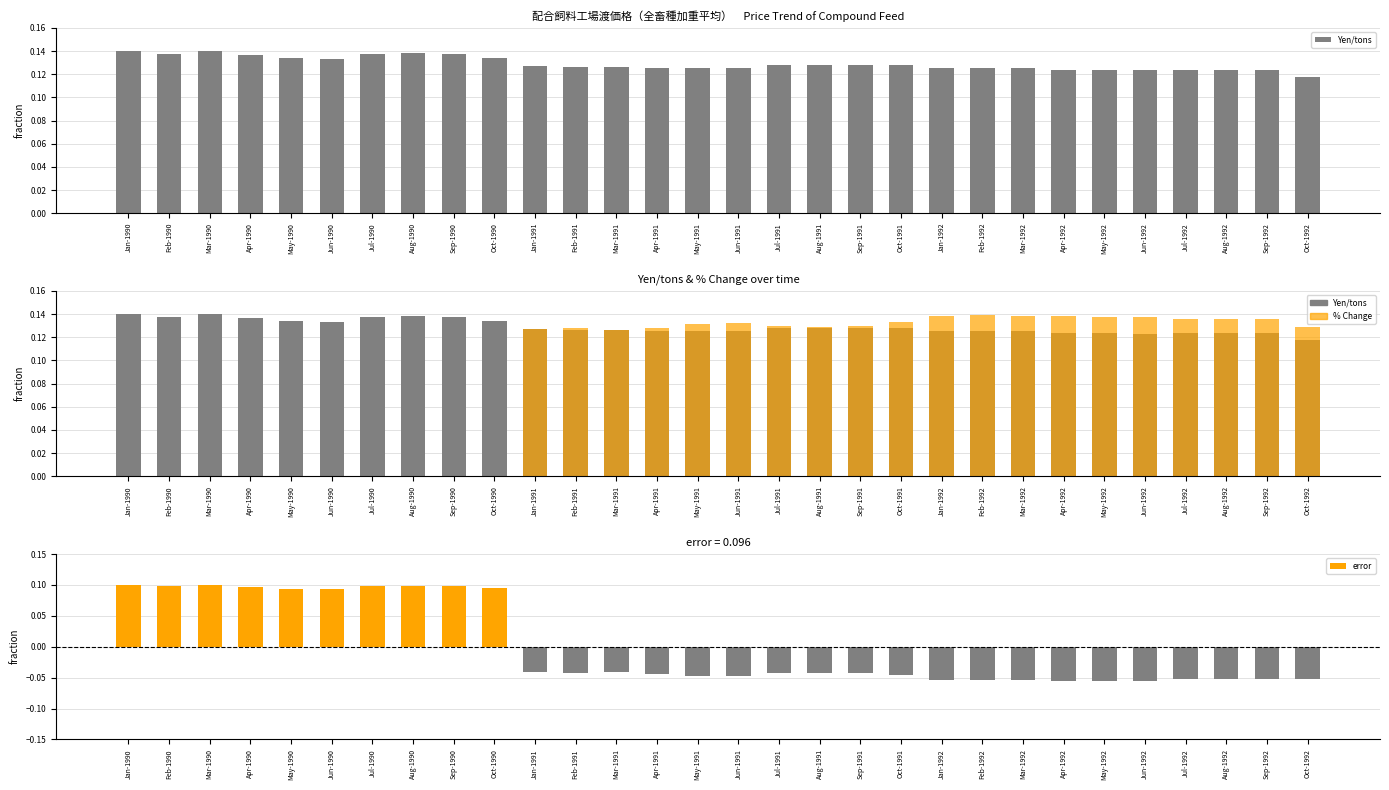

Reading right to left, transcribe all the data shown in this chart.

Yen/tons: Oct-1992=0.1	Sep-1992=0.1	Aug-1992=0.1	Jul-1992=0.1	Jun-1992=0.1	May-1992=0.1	Apr-1992=0.1	Mar-1992=0.1	Feb-1992=0.1	Jan-1992=0.1	Oct-1991=0.1	Sep-1991=0.1	Aug-1991=0.1	Jul-1991=0.1	Jun-1991=0.1	May-1991=0.1	Apr-1991=0.1	Mar-1991=0.1	Feb-1991=0.1	Jan-1991=0.1	Oct-1990=0.1	Sep-1990=0.1	Aug-1990=0.1	Jul-1990=0.1	Jun-1990=0.1	May-1990=0.1	Apr-1990=0.1	Mar-1990=0.1	Feb-1990=0.1	Jan-1990=0.1
% Change: Oct-1992=-0.1	Sep-1992=-0.1	Aug-1992=-0.1	Jul-1992=-0.1	Jun-1992=-0.1	May-1992=-0.1	Apr-1992=-0.1	Mar-1992=-0.1	Feb-1992=-0.1	Jan-1992=-0.1	Oct-1991=-0.0	Sep-1991=-0.0	Aug-1991=-0.0	Jul-1991=-0.0	Jun-1991=-0.0	May-1991=-0.0	Apr-1991=-0.0	Mar-1991=-0.0	Feb-1991=-0.0	Jan-1991=-0.0	Oct-1990=0.1	Sep-1990=0.1	Aug-1990=0.1	Jul-1990=0.1	Jun-1990=0.1	May-1990=0.1	Apr-1990=0.1	Mar-1990=0.1	Feb-1990=0.1	Jan-1990=0.1